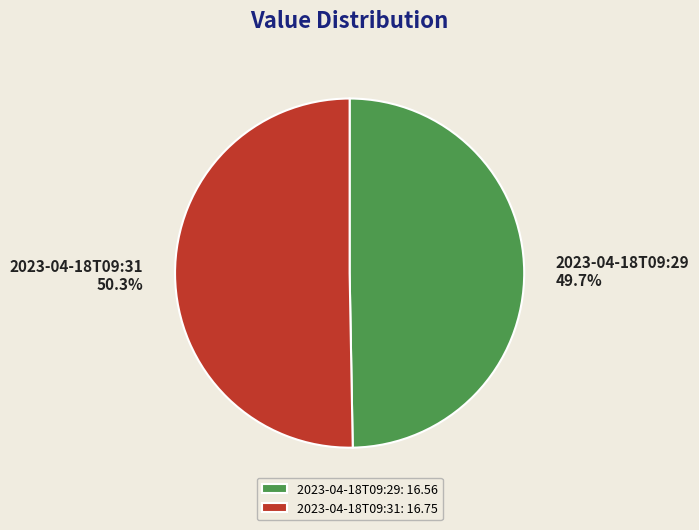

Approximately how many times larger is the value at 2023-04-18T09:29 compared to 2023-04-18T09:31?

1.0